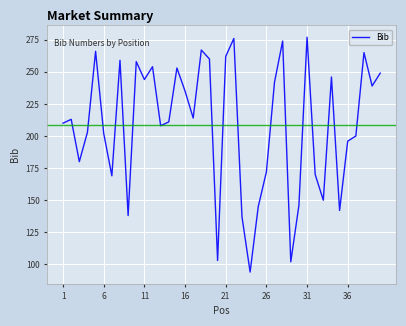

What is the maximum value shown in the chart?

277